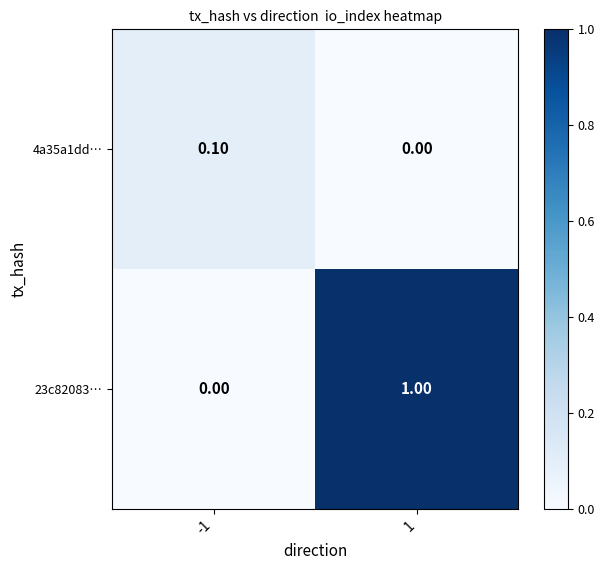

List the series in order of their overall mean, highest first.

23c82083…, 4a35a1dd…